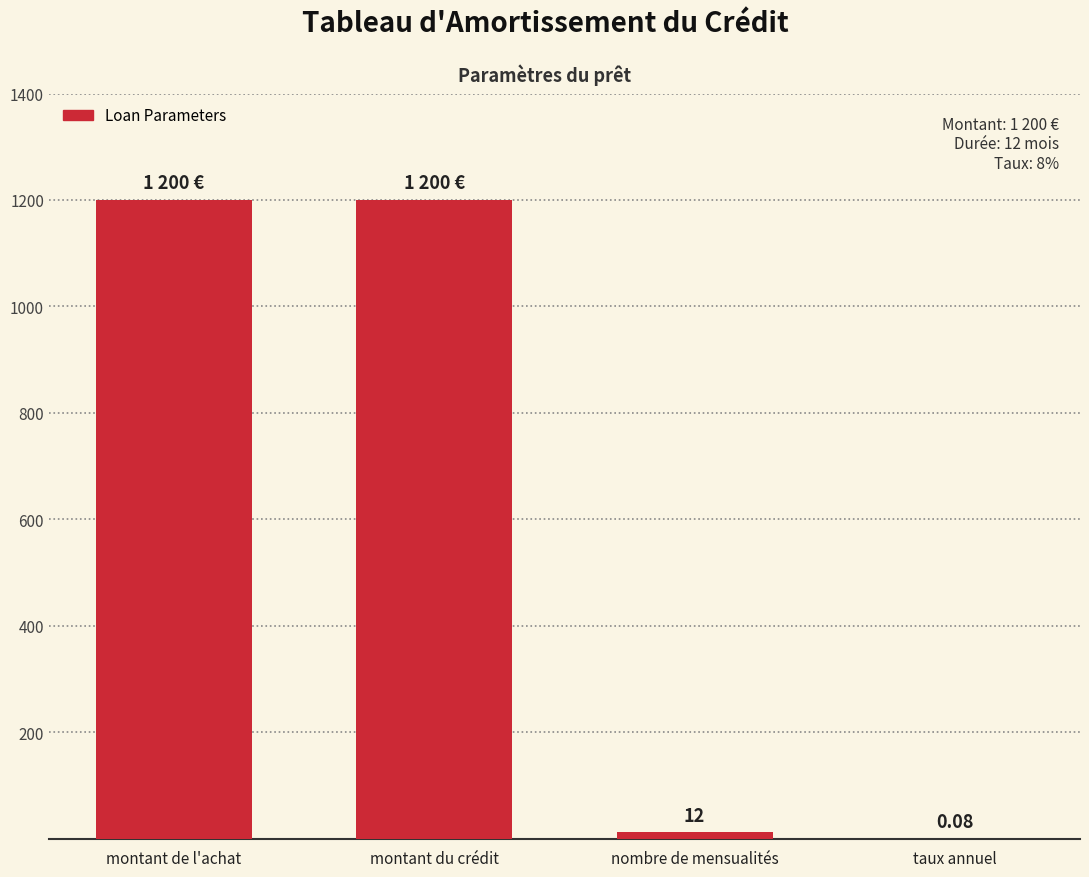

Where is the data nearest to the value 600?

nombre de mensualités